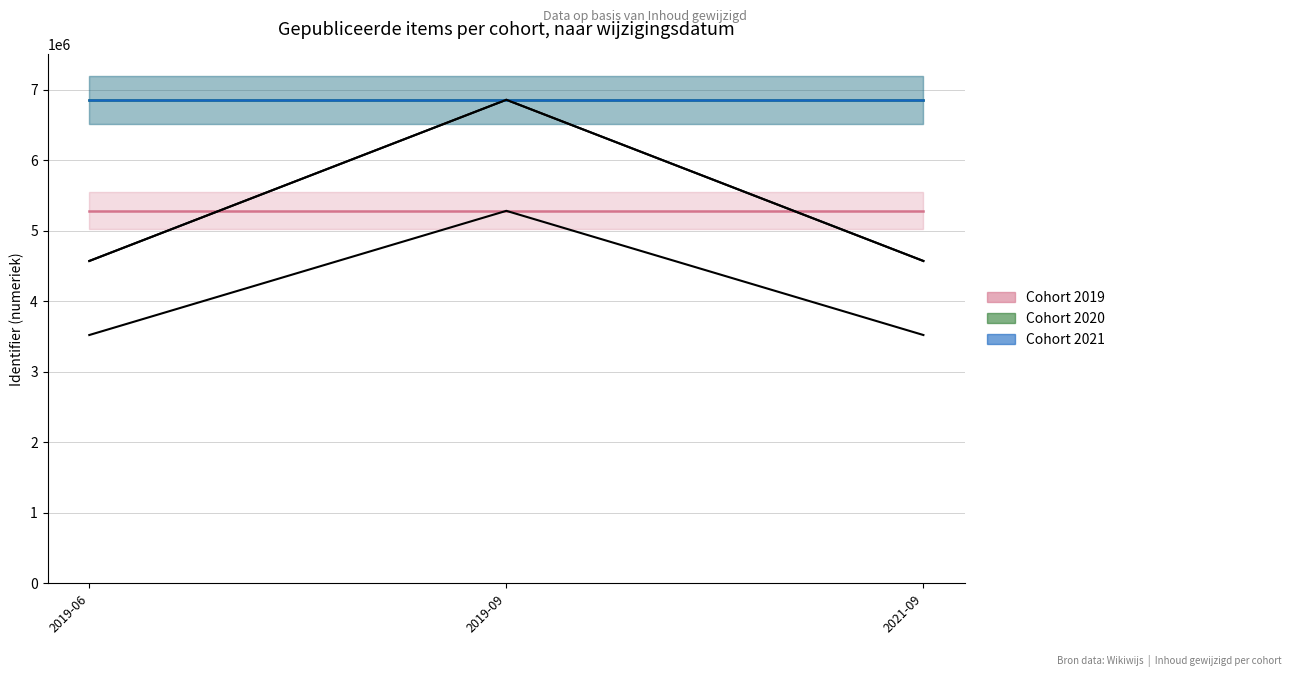

Reading left to right, list all the values displayed in this chart.

Cohort 2019: 2019-06=5282412	2019-09=5282413	2021-09=5282414
Cohort 2020: 2019-06=6857283	2019-09=6857283	2021-09=6857283
Cohort 2021: 2019-06=6857284	2019-09=6857284	2021-09=6857284